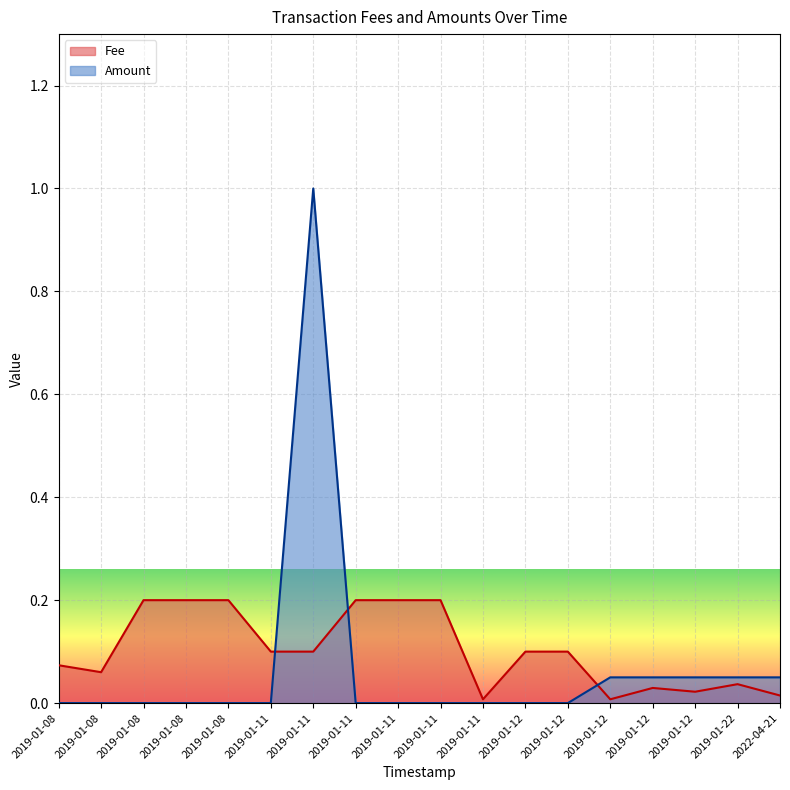

Is it true that Amount equals 0.0 at 2019-01-11?

True